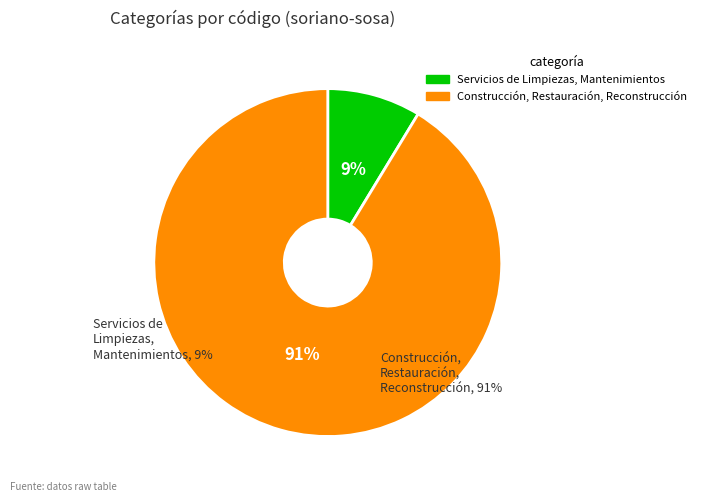

What is the total percentage of Servicios de Limpiezas, Mantenimientos and Construcción, Restauración, Reconstrucción?

100.0%